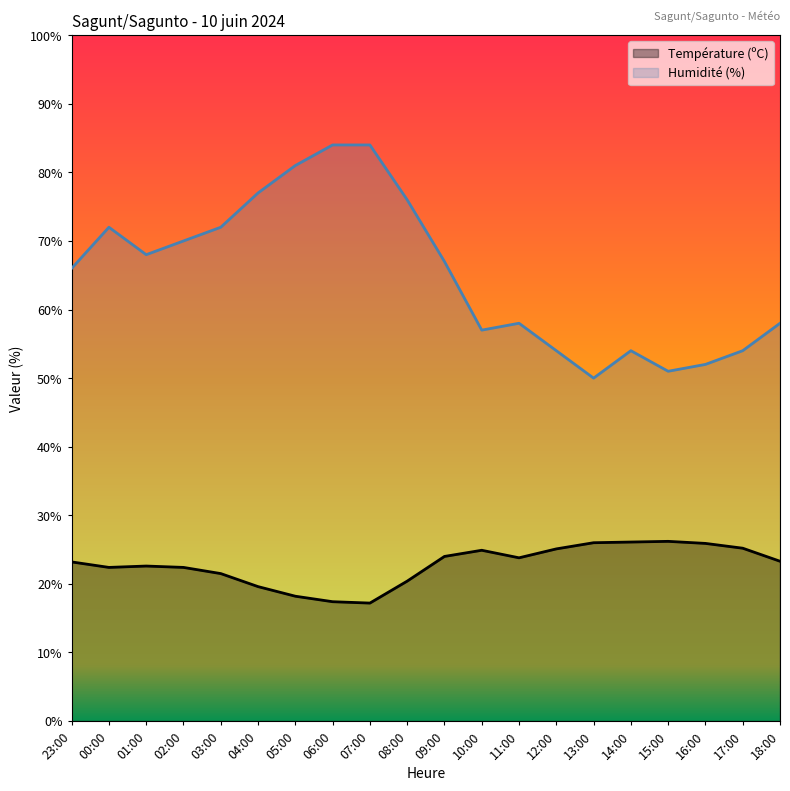

What is the highest value of the Humidité (%) series?

84.0